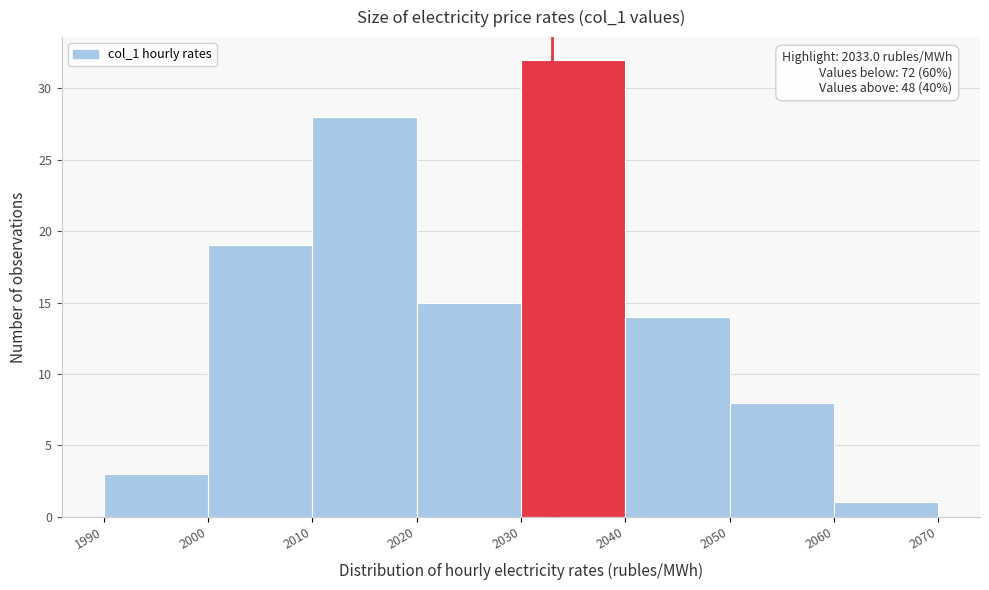

Over which range of the x-axis is the bar tallest?

2030 to 2040